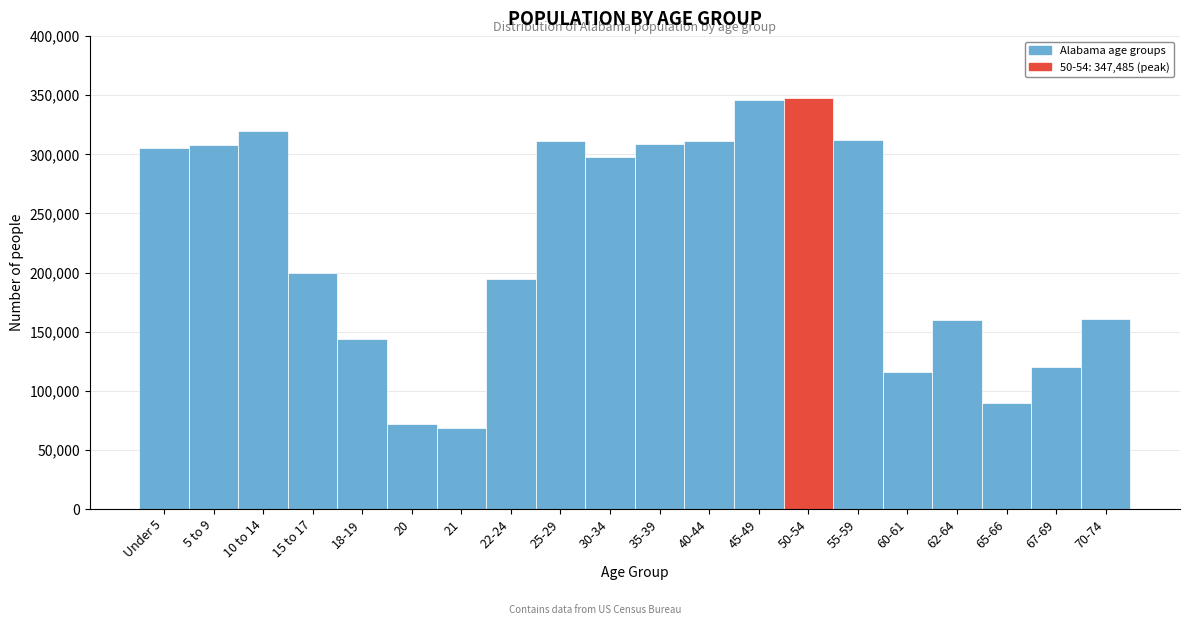

The value at 67-69 is 173656. True or false?

False